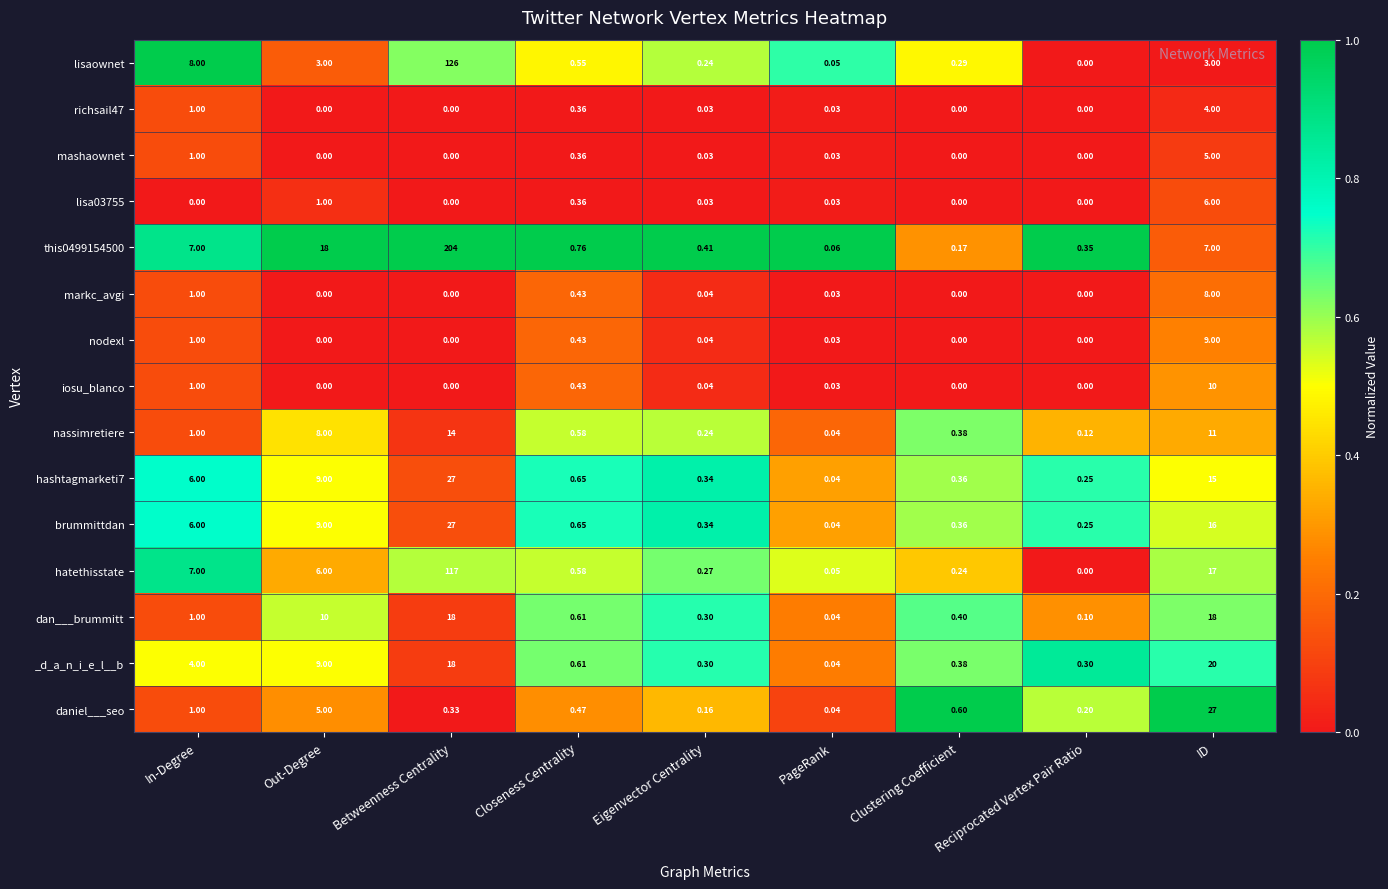

Which series has the largest total across all categories?

this0499154500